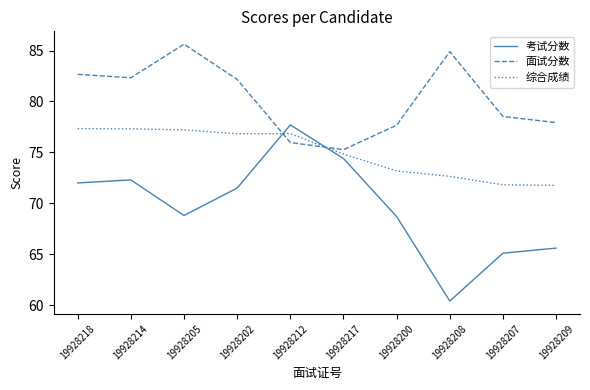

True or false: 综合成绩 and 面试分数 intersect in this chart.

True